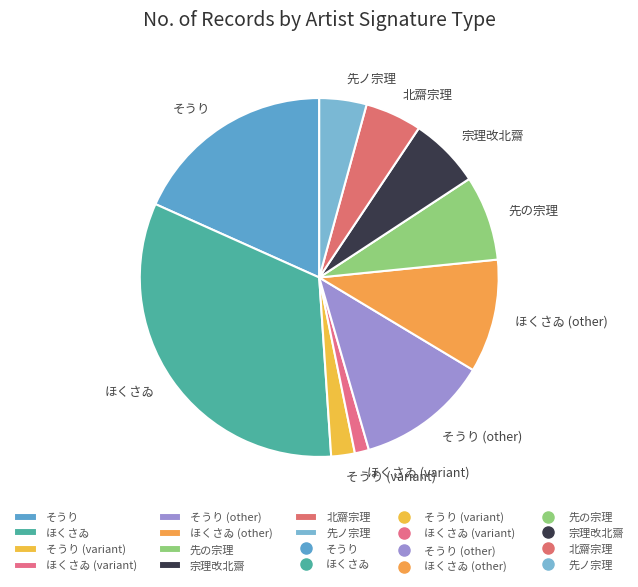

Is there a majority slice in this chart?

No